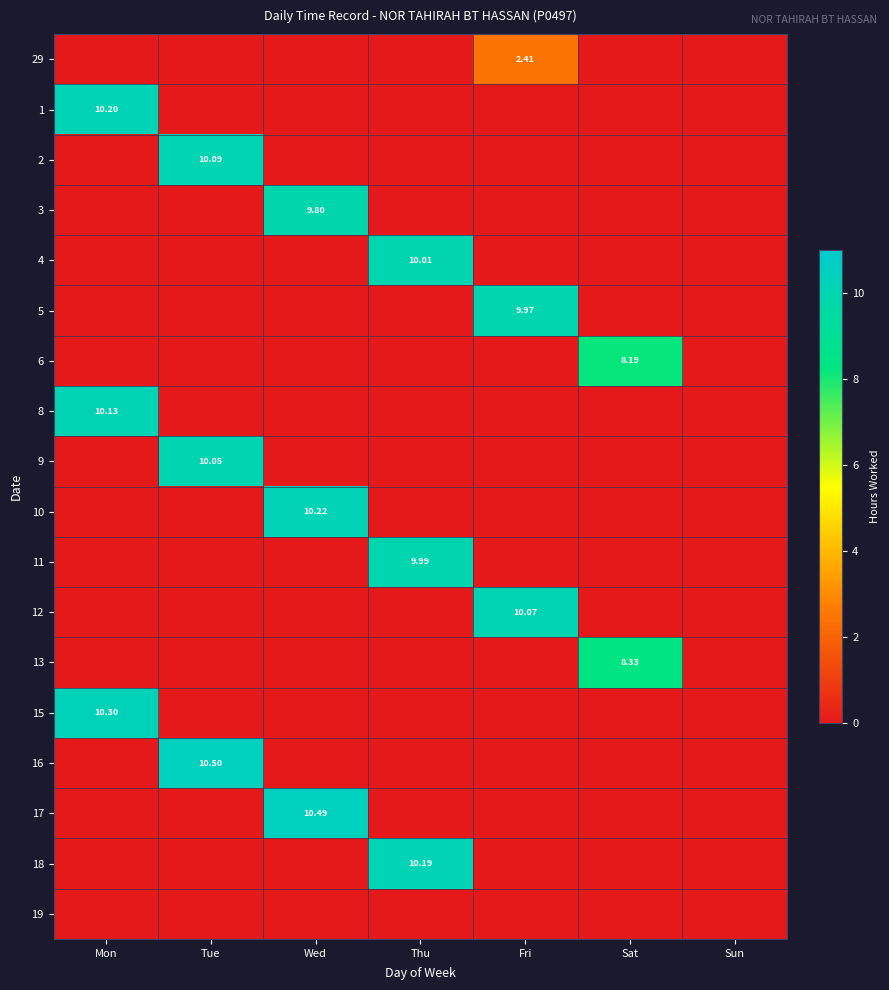

List the series in order of their peak value, highest first.

16, 17, 15, 10, 1, 18, 8, 2, 12, 9, 4, 11, 5, 3, 13, 6, 29, 19